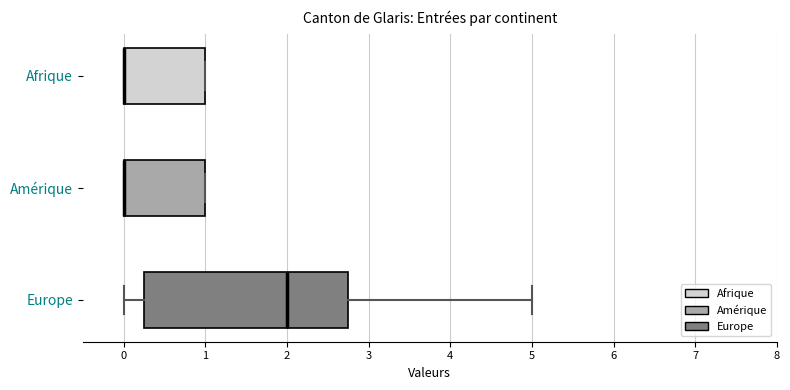

Where is the right edge of the box for Amérique on the x-axis? The values are not printed on the chart, so give them approximately, as read against the axis.

1.0